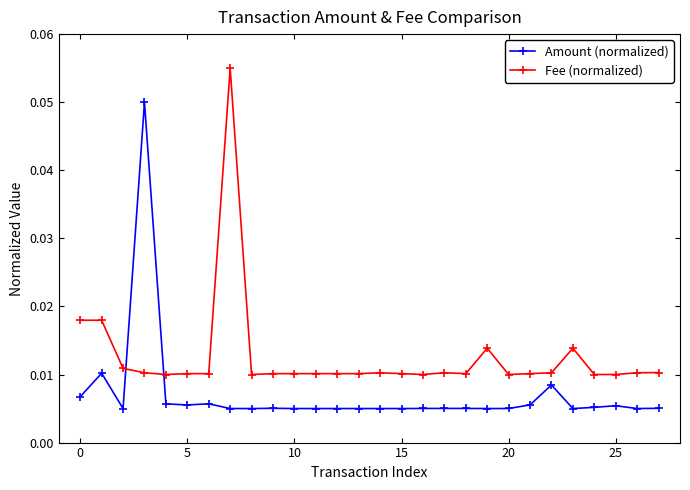

What are all the series names shown in the legend?

Amount (normalized), Fee (normalized)